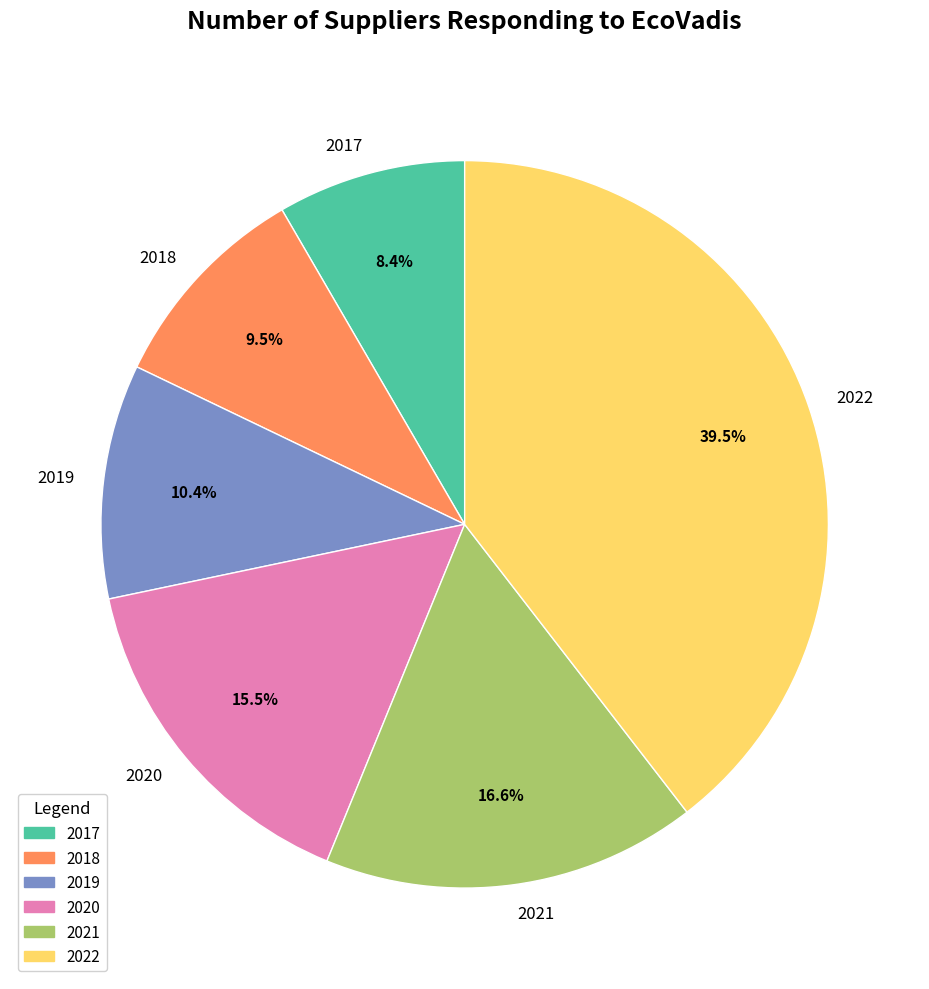

To the nearest percent, what percentage of the pie is 2021?

17%